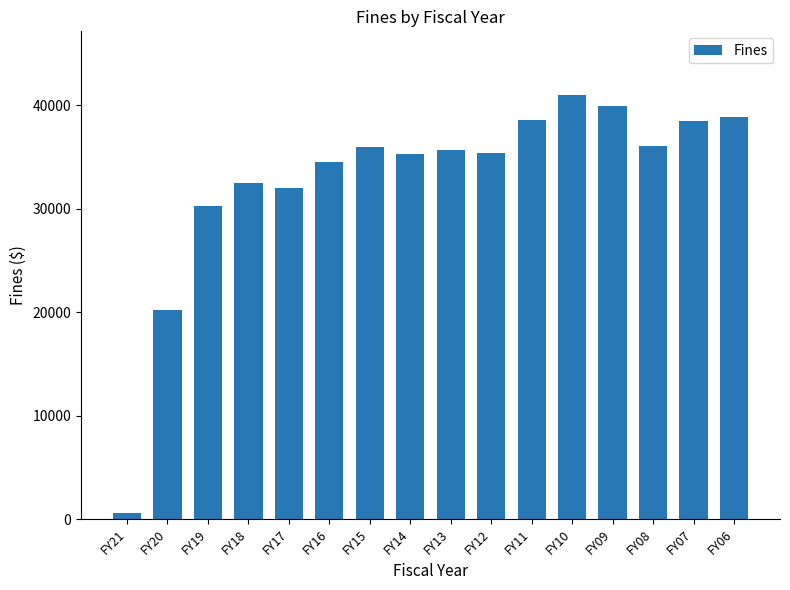

What is the maximum value shown in the chart?

40995.0